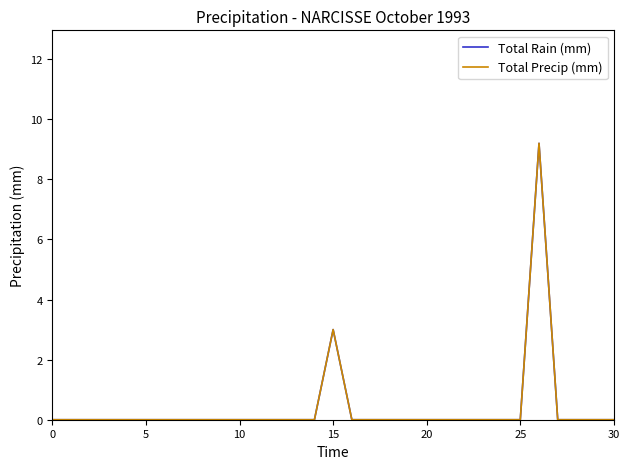

List the series in order of their peak value, highest first.

Total Rain (mm), Total Precip (mm)